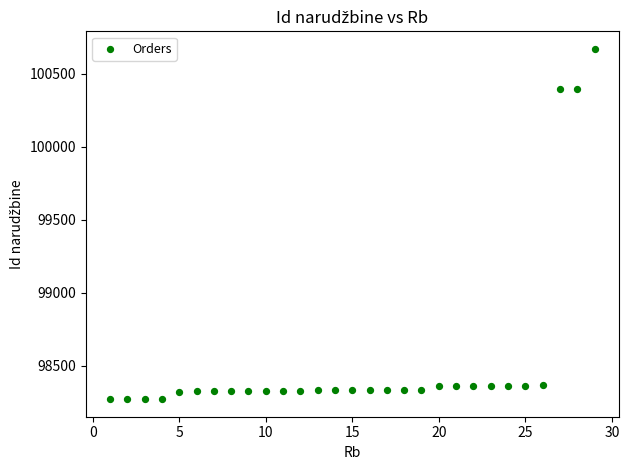

What is the range of Y values (max minus min)?

2402